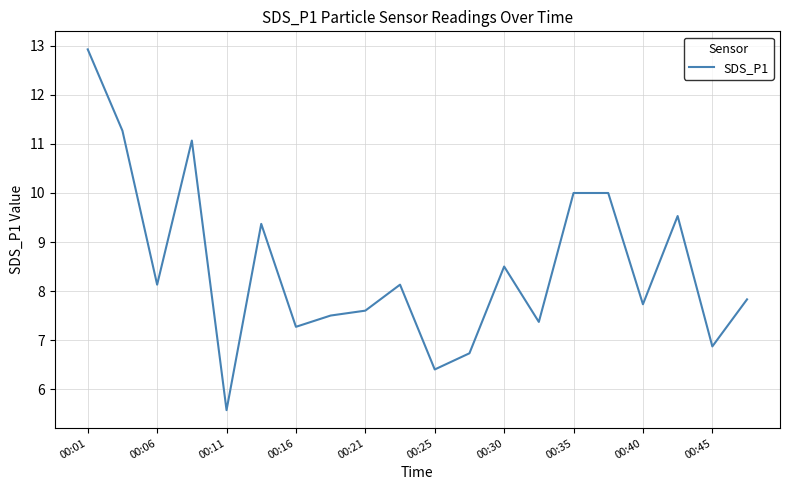

What is the maximum value shown in the chart?

12.9